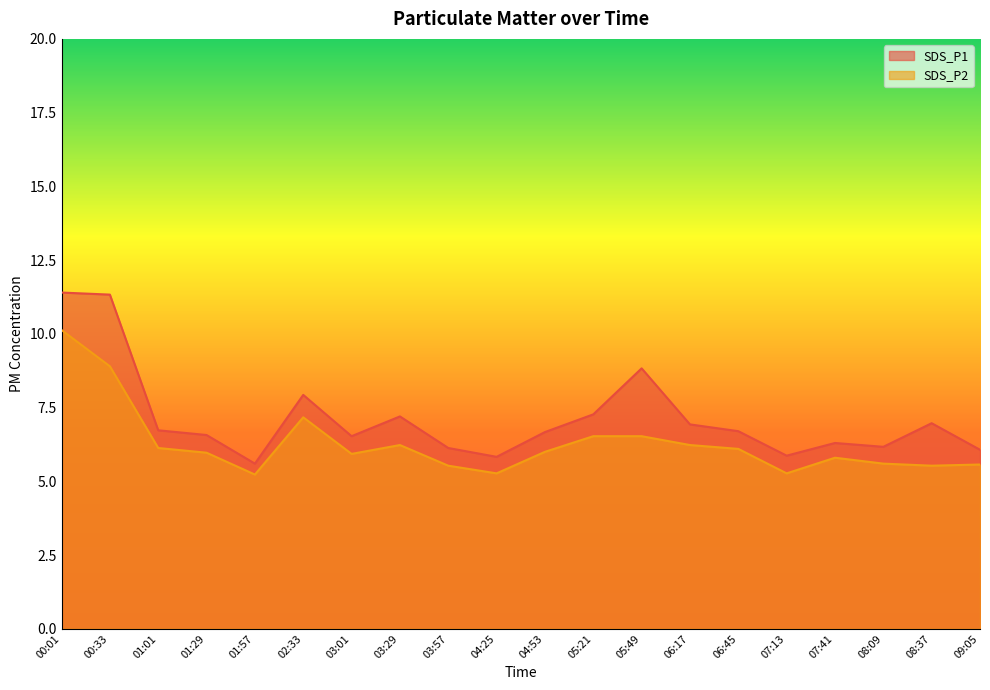

The SDS_P2 series shows 10.6 at 04:53. True or false?

False